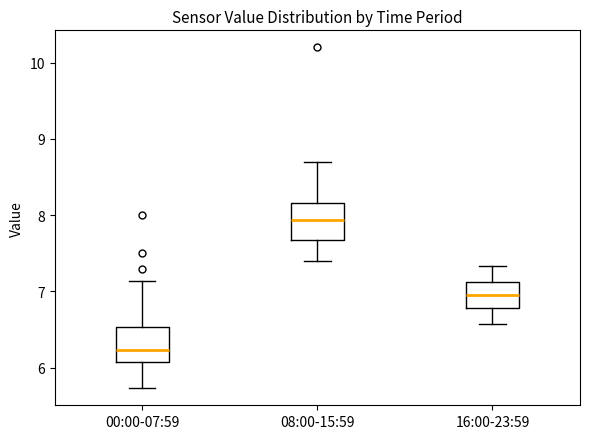

Reading left to right, transcribe this box plot: for each box, give where its median line is, the range the box spans, and where its two whiskers end, as read against the y-axis. The values are not printed on the chart, so give them approximately, as read against the axis.

00:00-07:59: median 6.2, box 6.1 to 6.5, whiskers 5.7 to 7.1
08:00-15:59: median 7.9, box 7.7 to 8.2, whiskers 7.4 to 8.7
16:00-23:59: median 7.0, box 6.8 to 7.1, whiskers 6.6 to 7.3